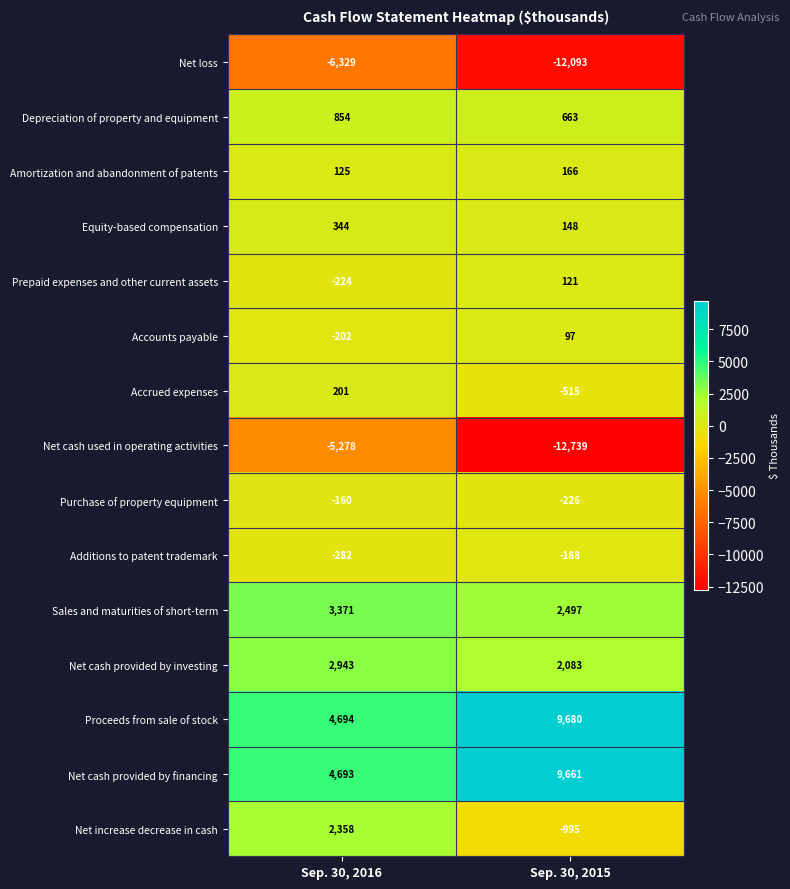

What is the sum of the Depreciation of property and equipment values at Sep. 30, 2015 and Sep. 30, 2016?

1517